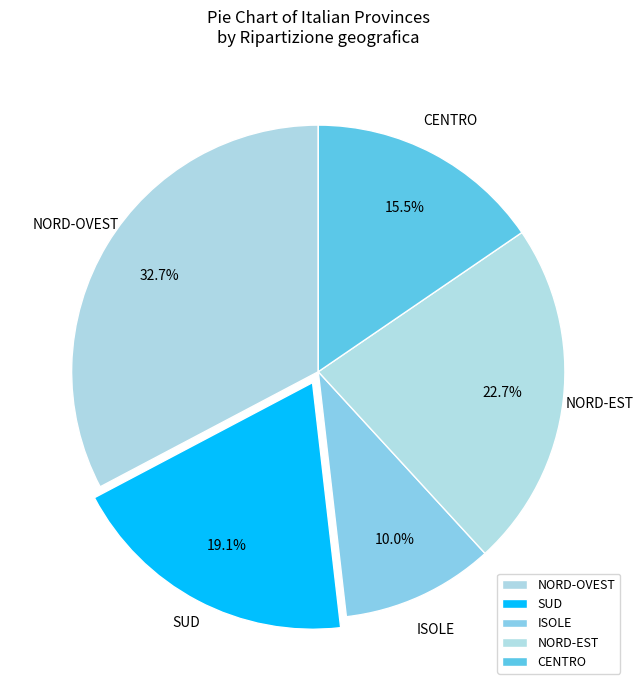

Approximately how many times larger is the value at NORD-EST compared to SUD?

1.2